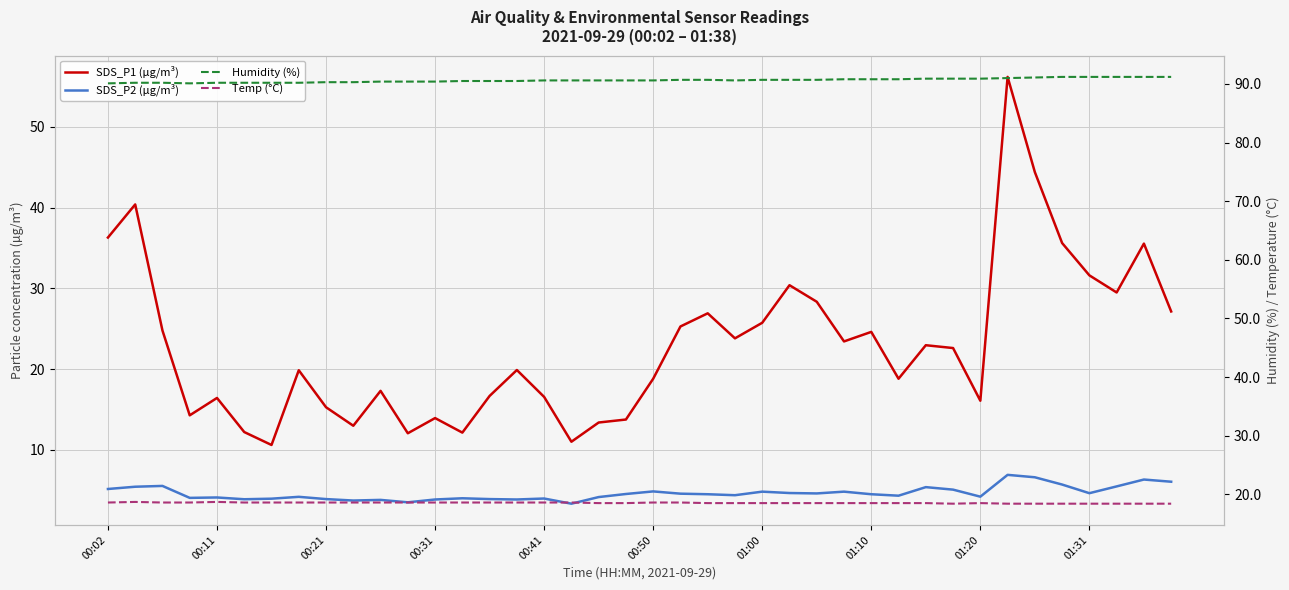

Where is Humidity (%) nearest to the value 90?

00:02